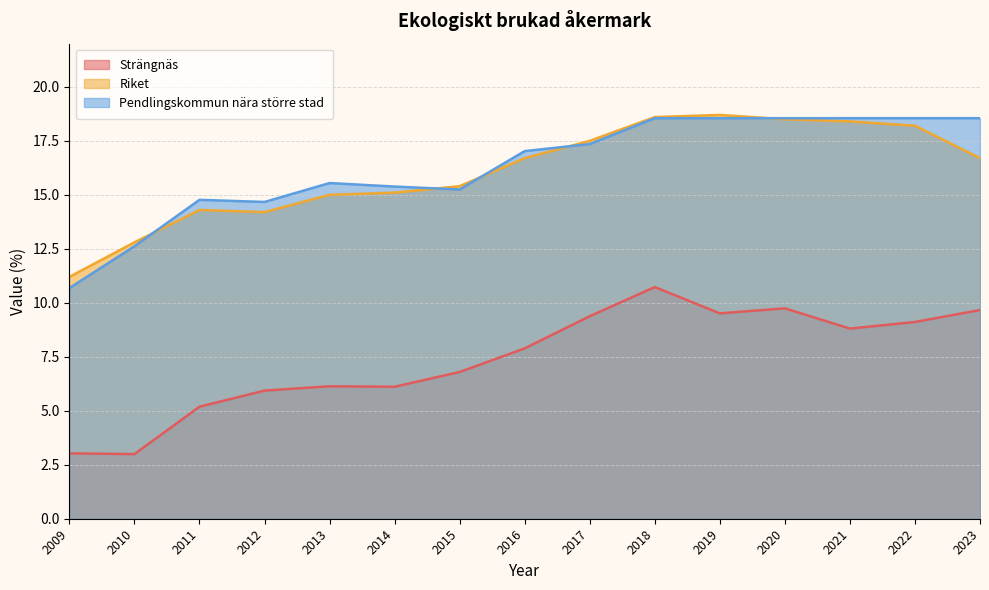

Is it true that Strängnäs equals 4.1 at 2010?

False